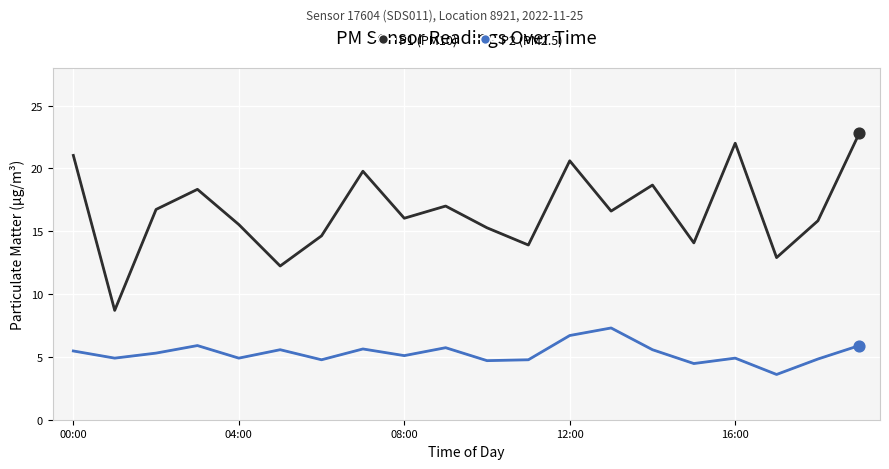

What are all the series names shown in the legend?

P1 (PM10), P2 (PM2.5)